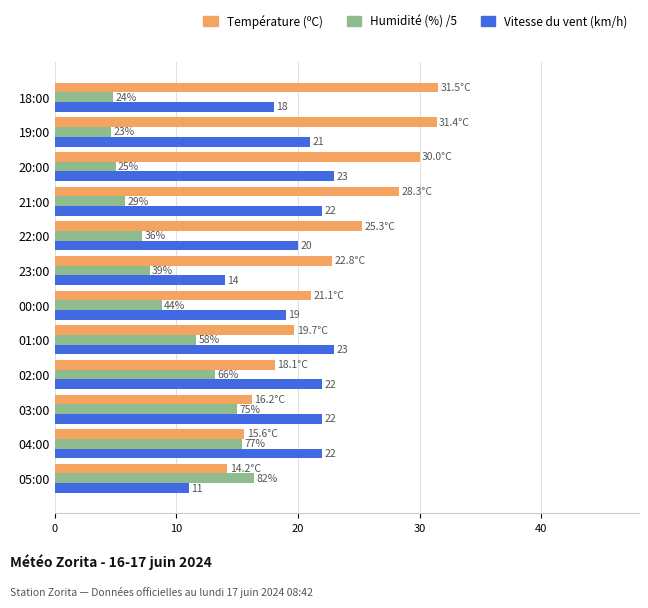

What is the sum of the Vitesse du vent (km/h) values at 05:00 and 22:00?

31.0